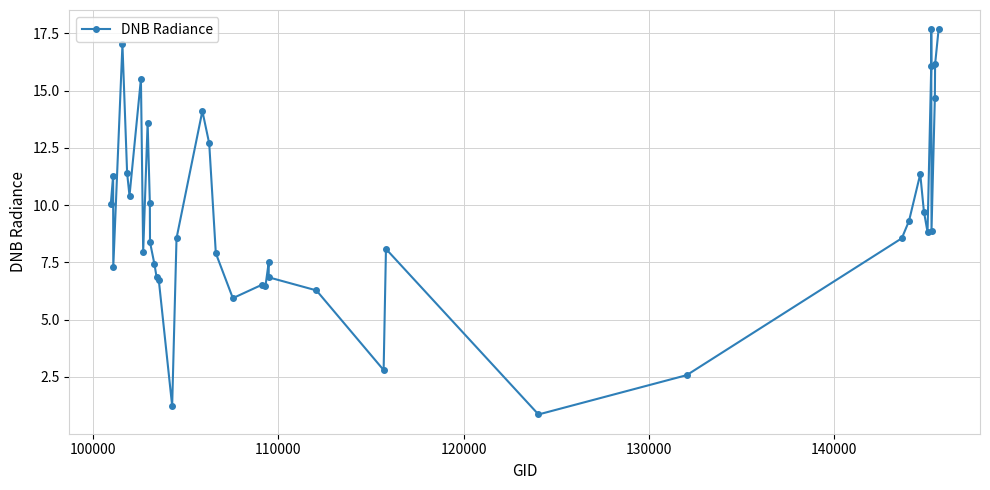

How many lines are shown in the chart?

1